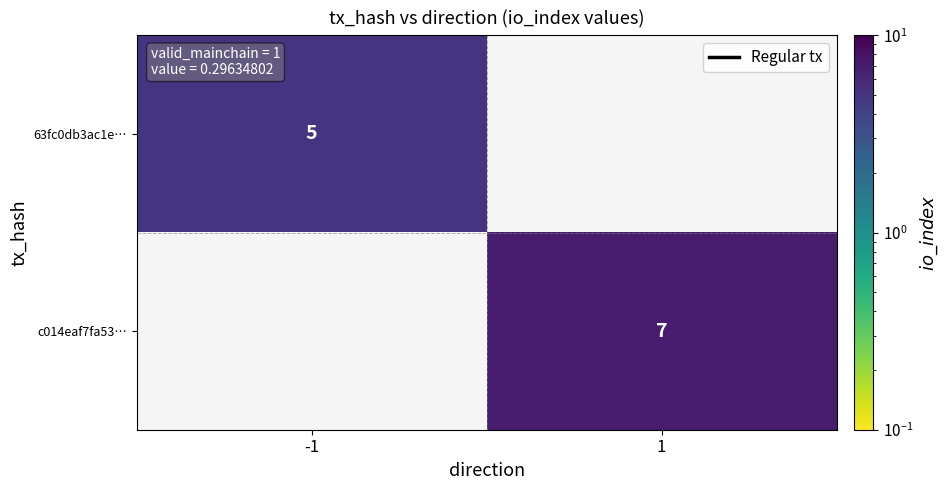

What is the smallest value displayed?

5.0